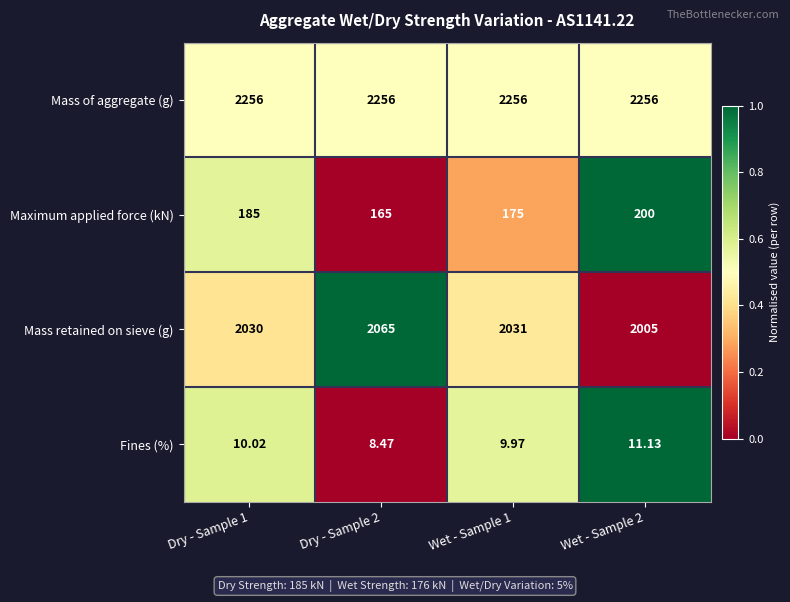

What is the spread (max minus min) of values at Wet - Sample 1?

2246.0